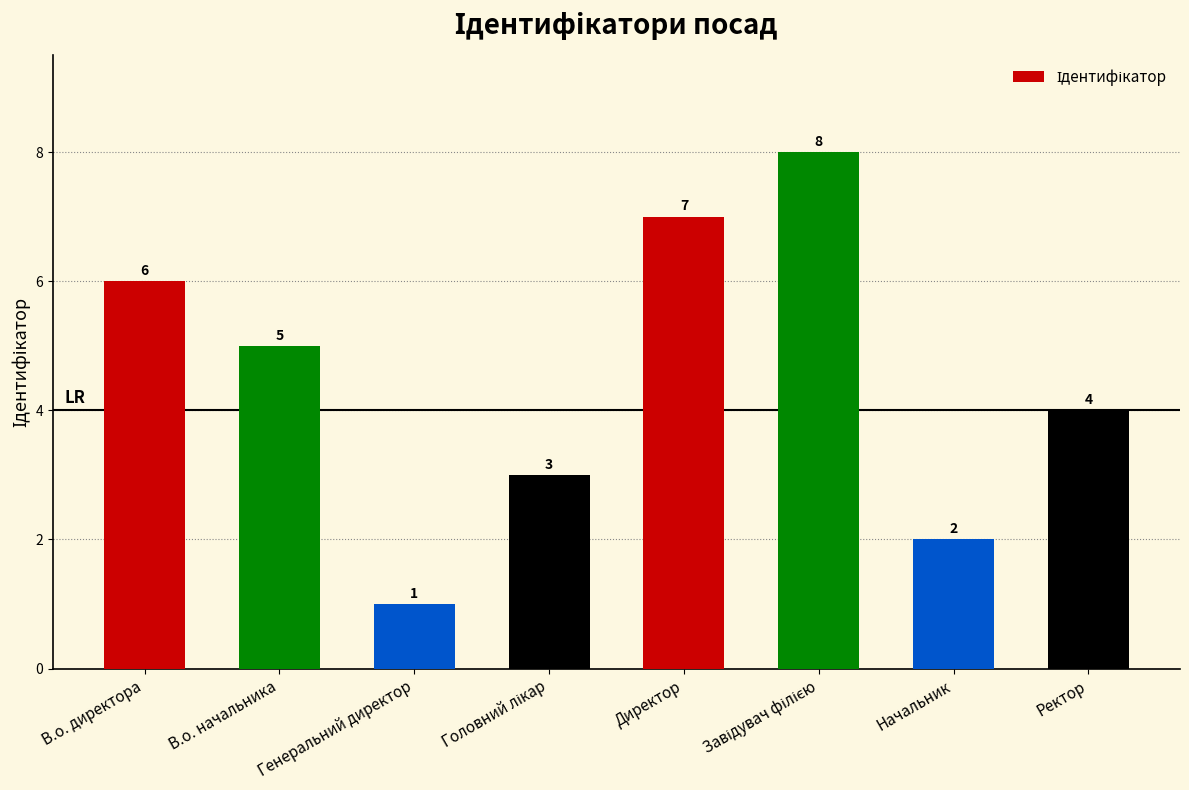

At which category does the chart reach its minimum across all series?

Генеральний директор